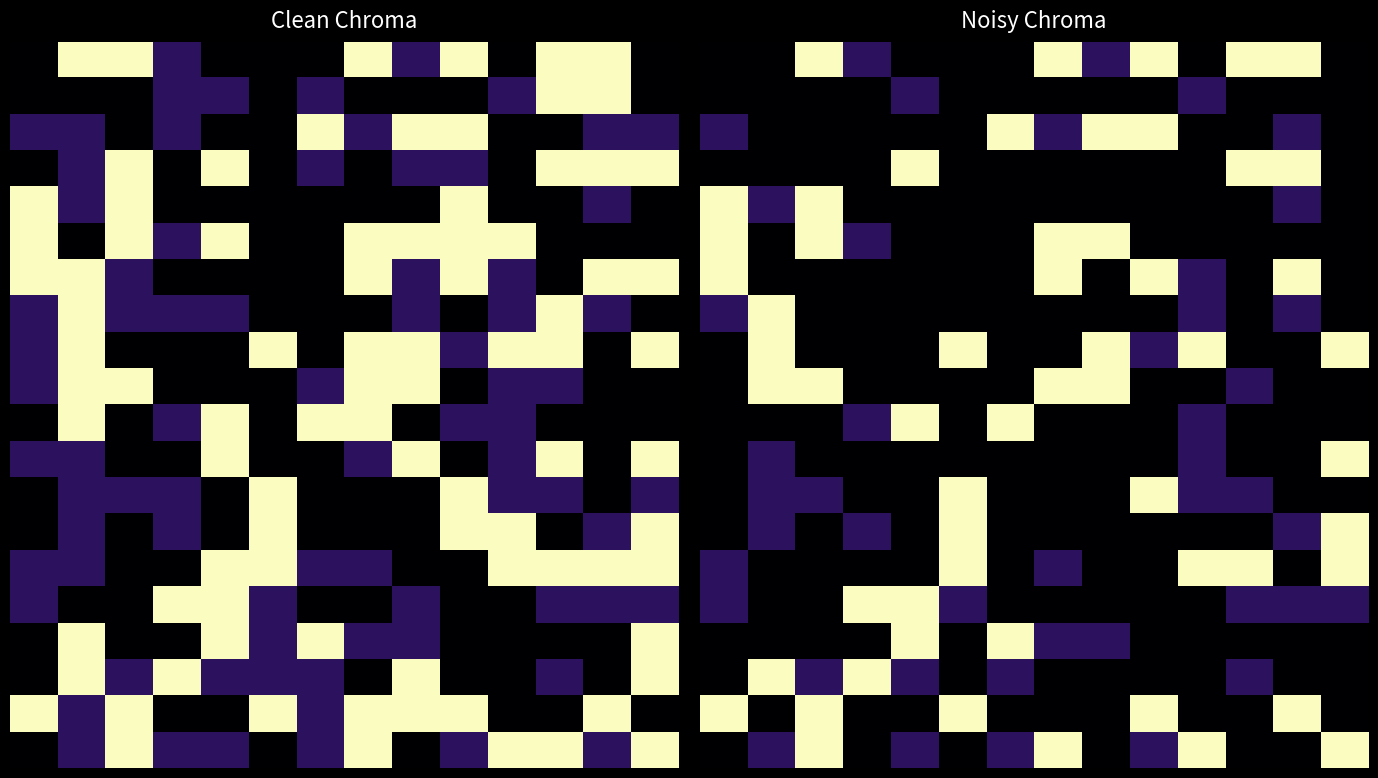

At which category does the chart reach its peak across all series?

2